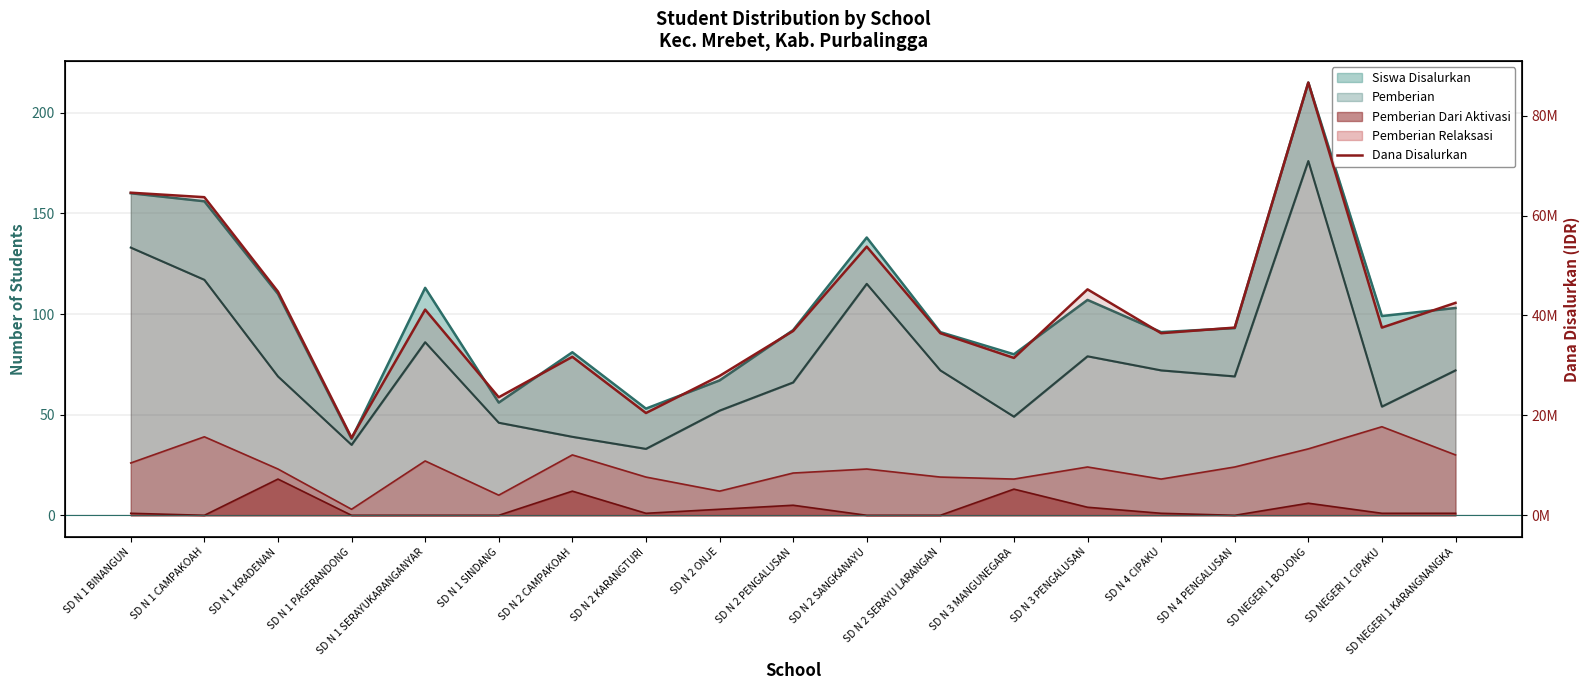

What is the smallest value displayed?

15525000